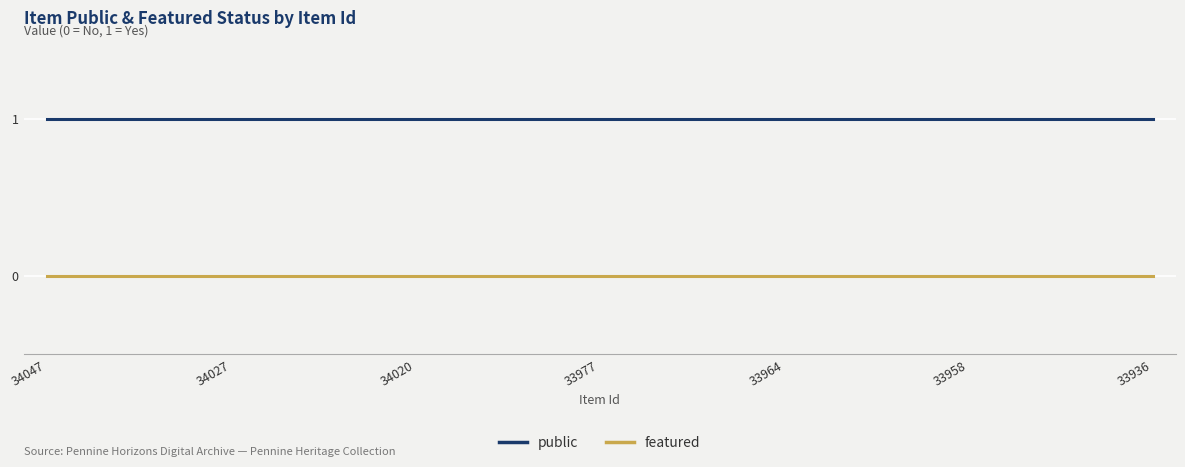

True or false: public and featured intersect in this chart.

False